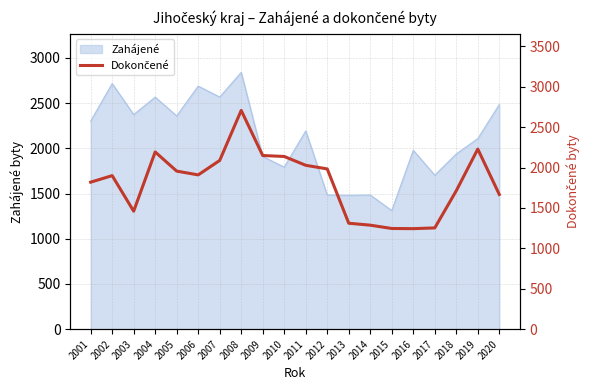

What is the highest value of the Zahájené series?

2841